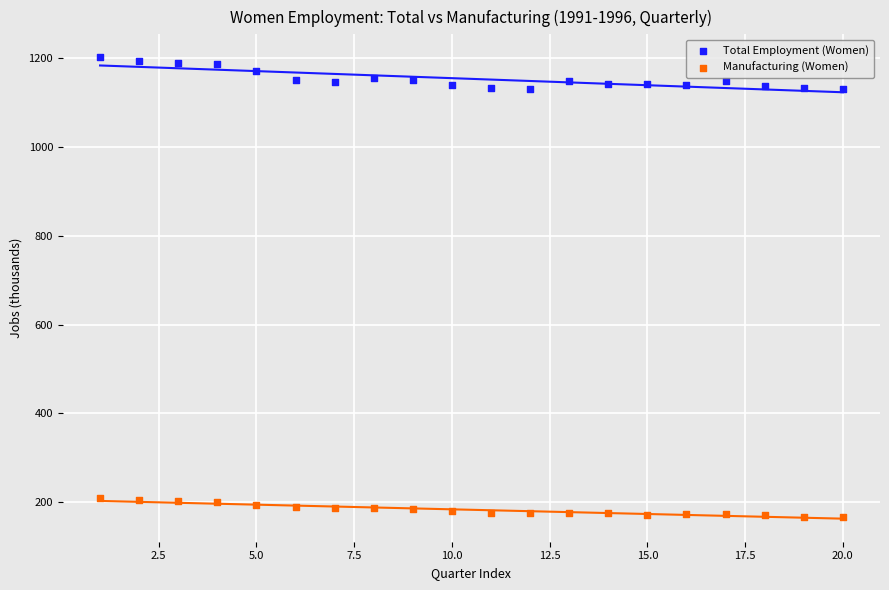

Which series has the widest spread of Y values?

Total Employment (Women)